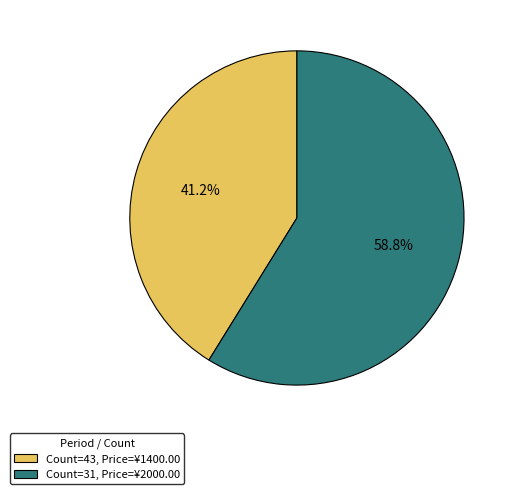

What percentage do Count=43, Price=¥1400.00 and Count=31, Price=¥2000.00 together represent?

100.0%